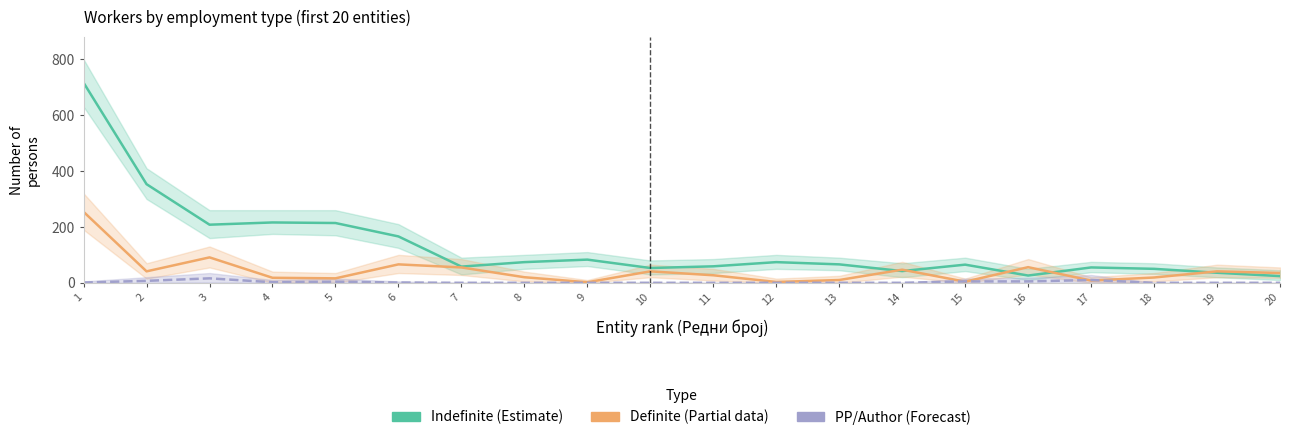

Is the value of Definite (Estimate based on partial data) at 3 greater than the value of Indefinite (Estimate) at 9?

Yes